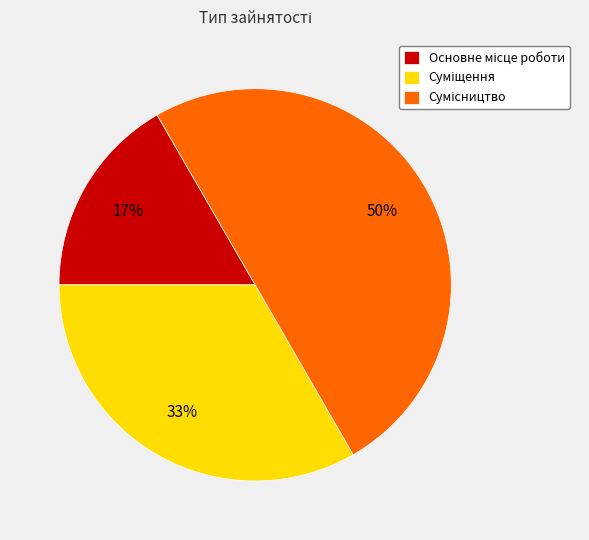

To the nearest percent, what is the average slice percentage?

33%